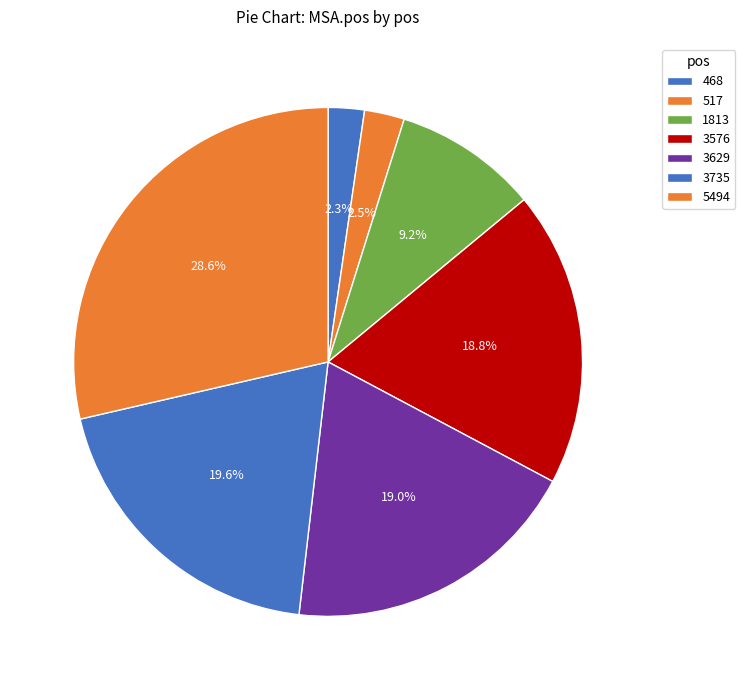

What is the change in value from 3576 to 5494?

+2005